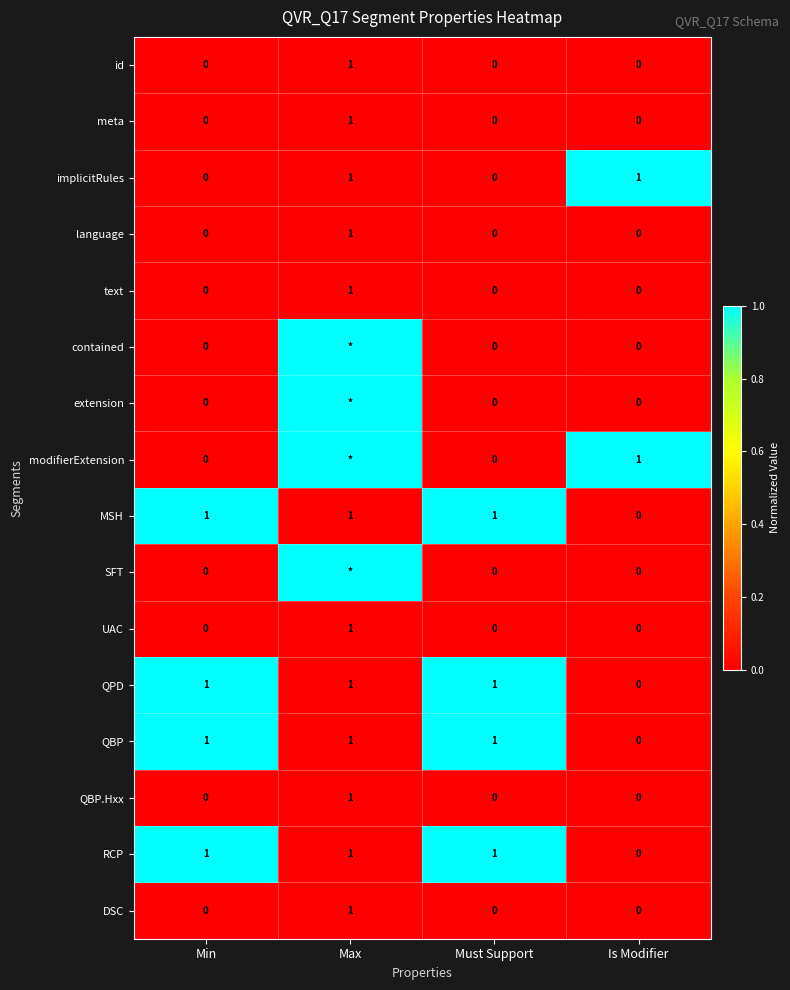

The RCP series shows 2 at Must Support. True or false?

False